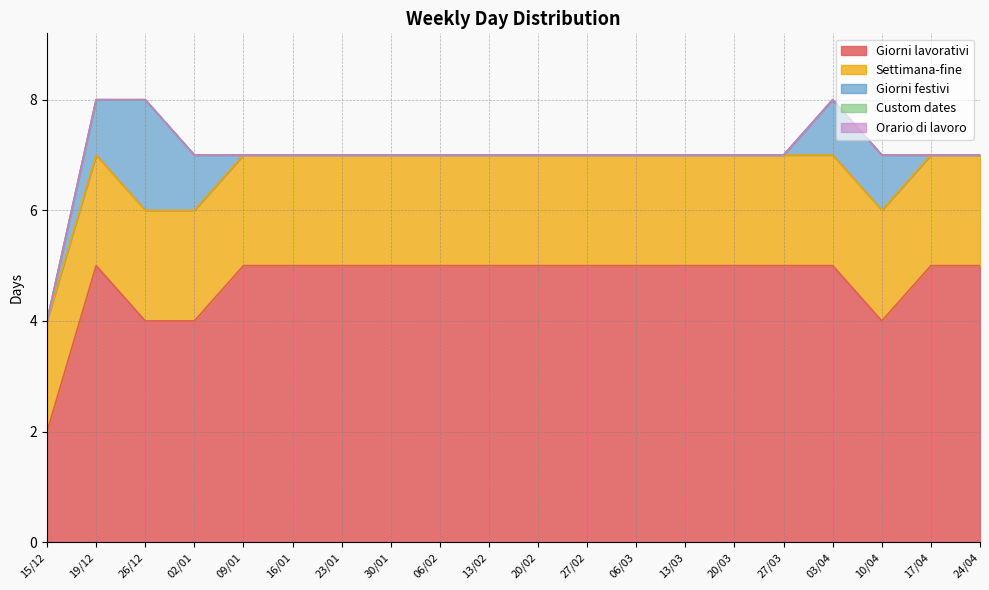

Reading right to left, transcribe all the data shown in this chart.

Giorni lavorativi: 24/04=5	17/04=5	10/04=4	03/04=5	27/03=5	20/03=5	13/03=5	06/03=5	27/02=5	20/02=5	13/02=5	06/02=5	30/01=5	23/01=5	16/01=5	09/01=5	02/01=4	26/12=4	19/12=5	15/12=2
Settimana-fine: 24/04=2	17/04=2	10/04=2	03/04=2	27/03=2	20/03=2	13/03=2	06/03=2	27/02=2	20/02=2	13/02=2	06/02=2	30/01=2	23/01=2	16/01=2	09/01=2	02/01=2	26/12=2	19/12=2	15/12=2
Giorni festivi: 24/04=0	17/04=0	10/04=1	03/04=1	27/03=0	20/03=0	13/03=0	06/03=0	27/02=0	20/02=0	13/02=0	06/02=0	30/01=0	23/01=0	16/01=0	09/01=0	02/01=1	26/12=2	19/12=1	15/12=0
Custom dates: 24/04=0	17/04=0	10/04=0	03/04=0	27/03=0	20/03=0	13/03=0	06/03=0	27/02=0	20/02=0	13/02=0	06/02=0	30/01=0	23/01=0	16/01=0	09/01=0	02/01=0	26/12=0	19/12=0	15/12=0
Orario di lavoro: 24/04=0	17/04=0	10/04=0	03/04=0	27/03=0	20/03=0	13/03=0	06/03=0	27/02=0	20/02=0	13/02=0	06/02=0	30/01=0	23/01=0	16/01=0	09/01=0	02/01=0	26/12=0	19/12=0	15/12=0